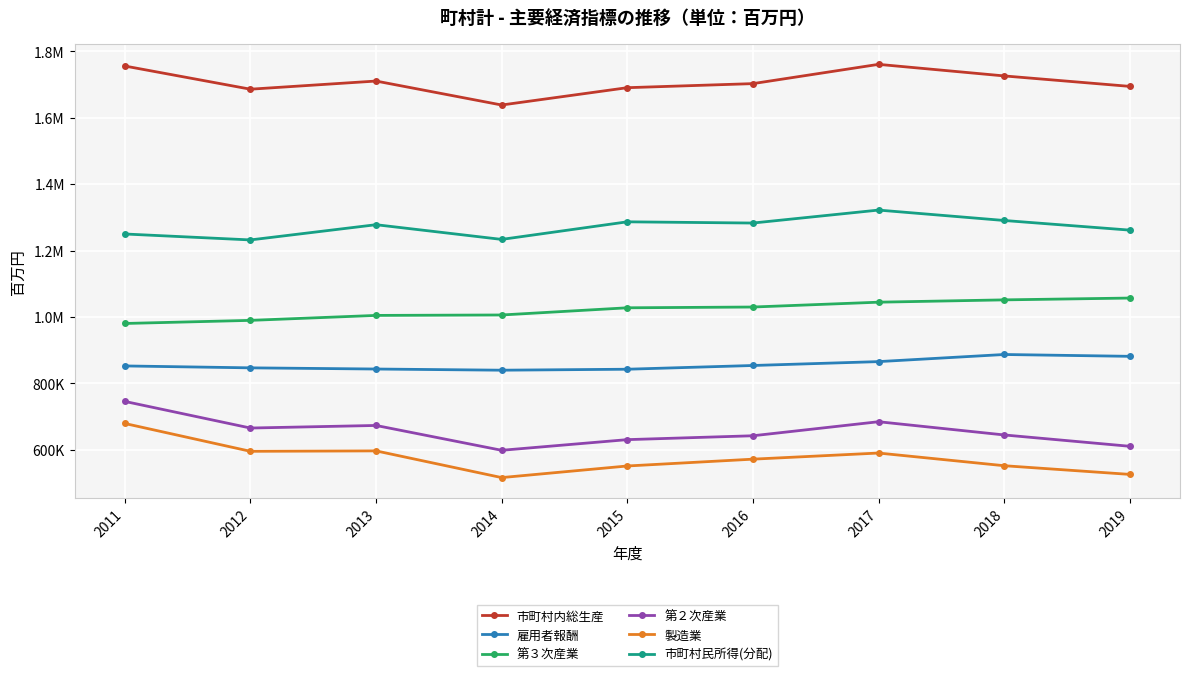

What is the sum of the 第３次産業 values at 2013 and 2014?

2011105